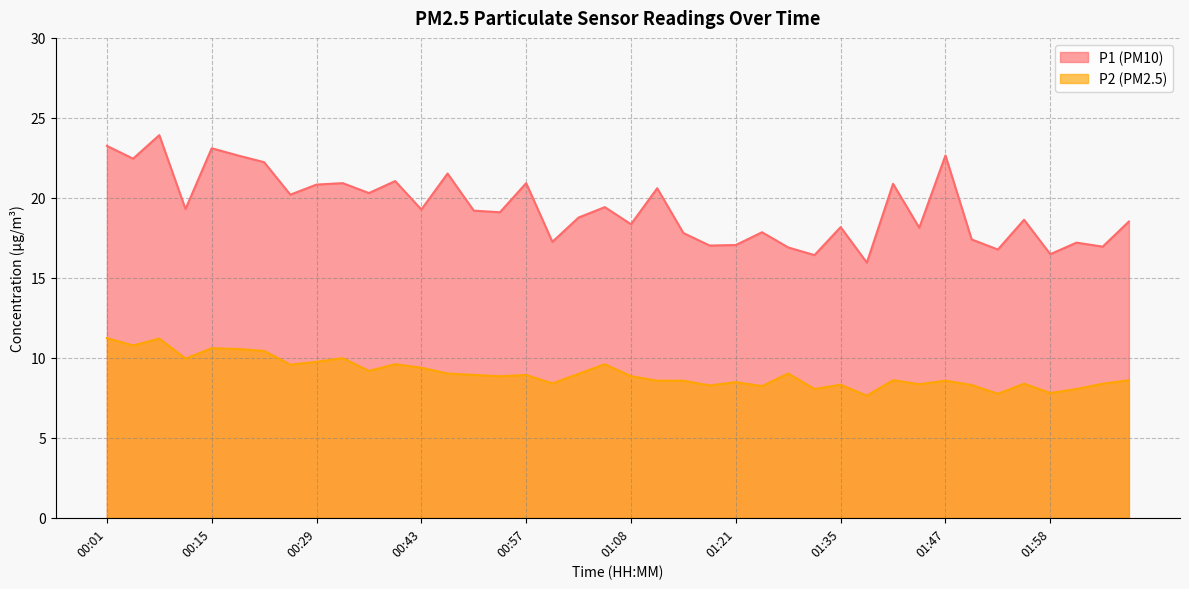

True or false: P2 and P1 cross at least once.

False